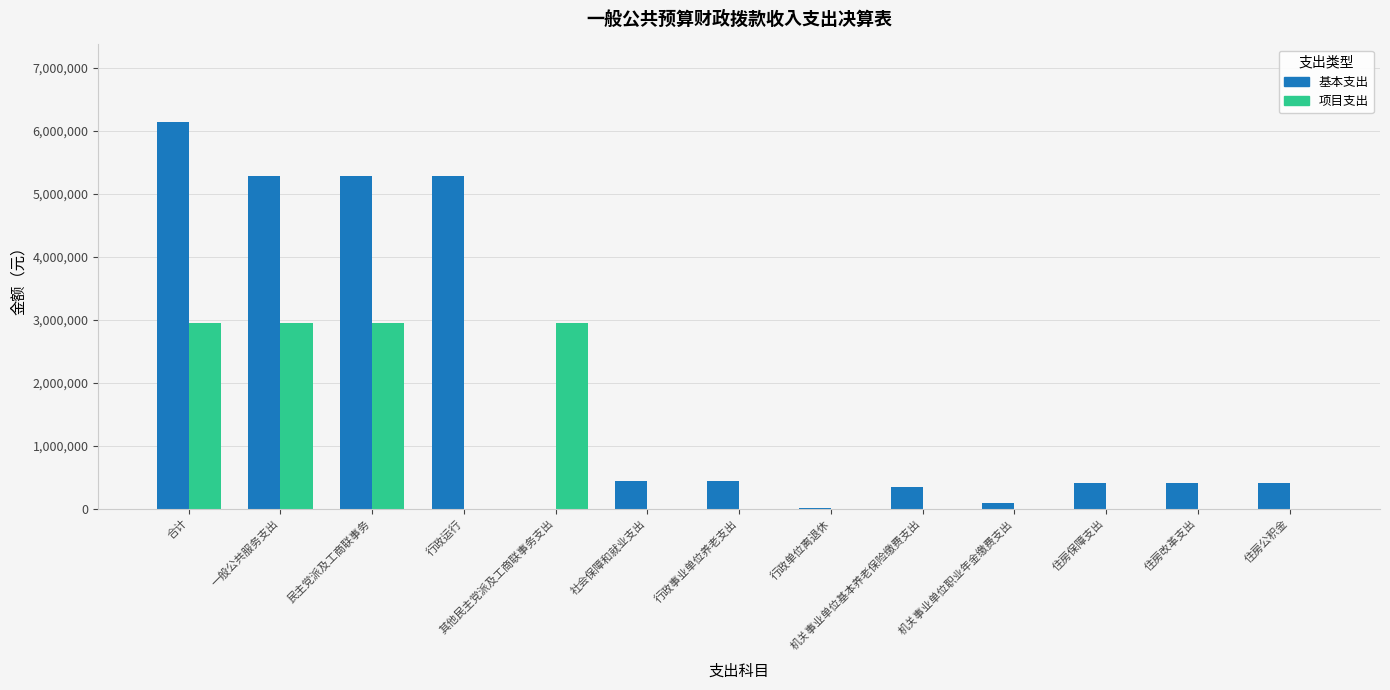

The value of 基本支出 at 民主党派及工商联事务 is 5288624.9. True or false?

True